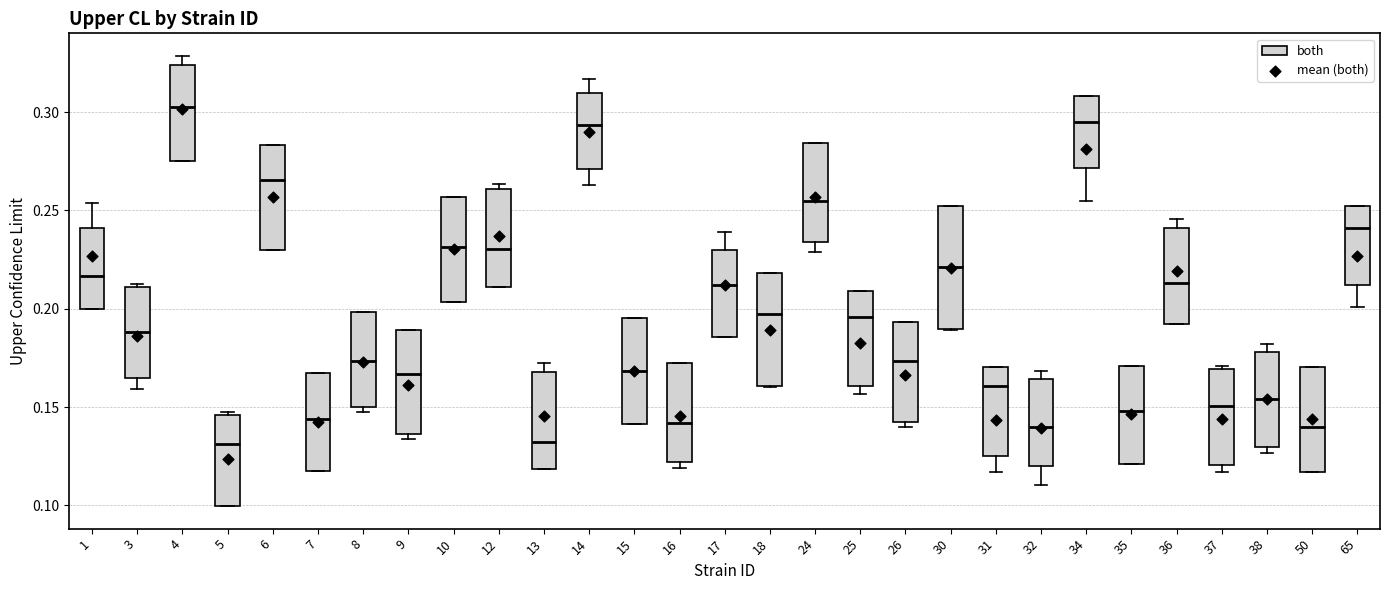

Where is the upper edge of the box at x = 37 on the y-axis? The values are not printed on the chart, so give them approximately, as read against the axis.

0.170